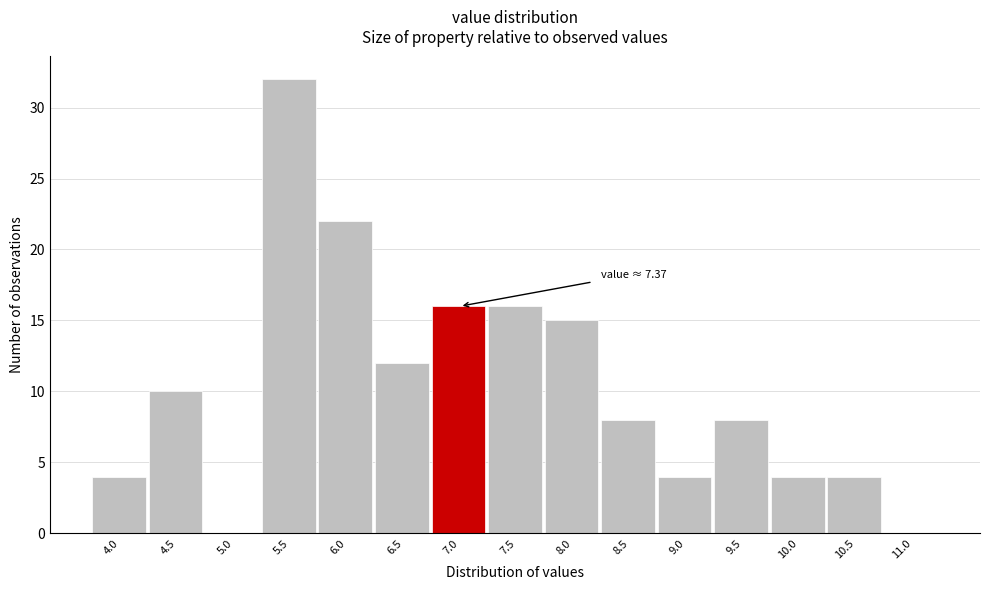

Reading left to right, extract all data points from this chart.

4.0=4	4.5=10	5.0=0	5.5=32	6.0=22	6.5=12	7.0=16	7.5=16	8.0=15	8.5=8	9.0=4	9.5=8	10.0=4	10.5=4	11.0=0